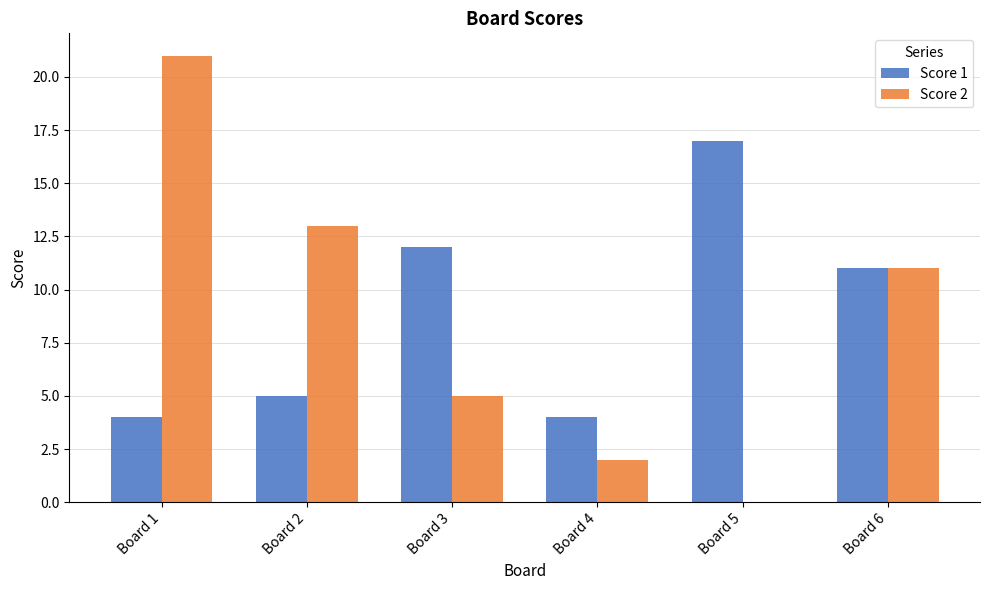

The value of Score 1 at Board 3 is 12. True or false?

True